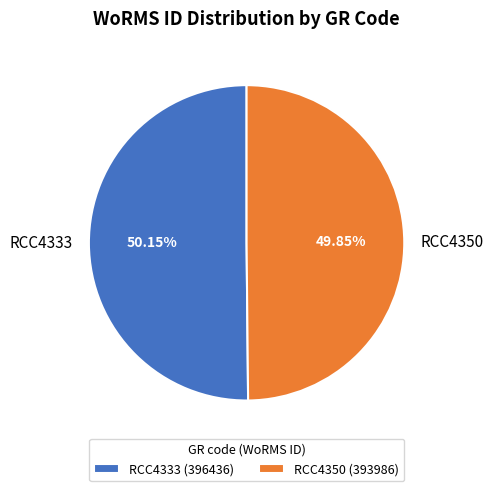

Approximately how many times larger is the value at RCC4333 compared to RCC4350?

1.0